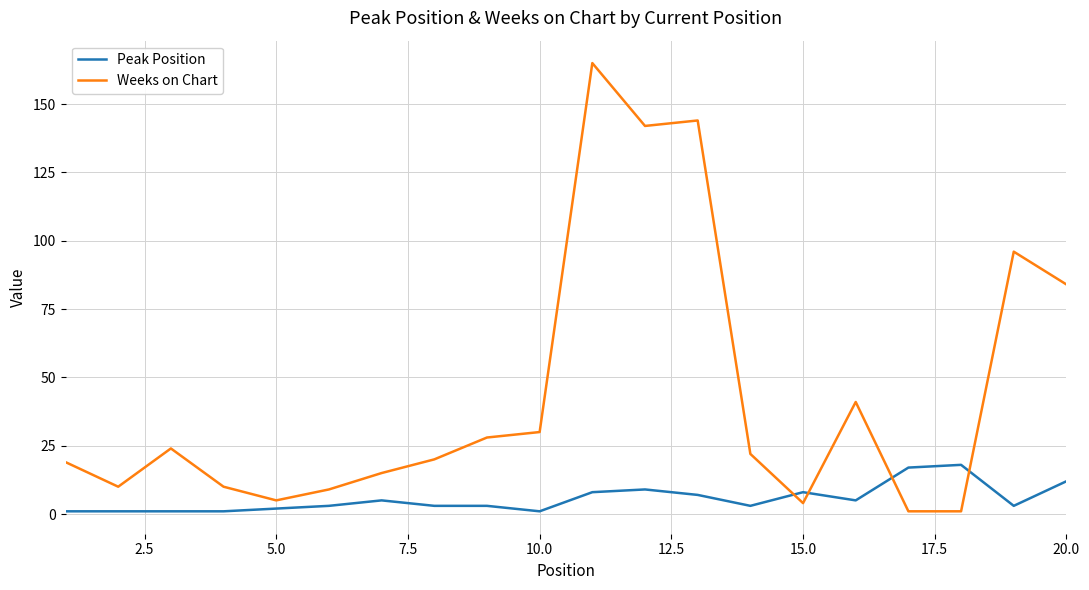

Reading right to left, list all the values displayed in this chart.

Peak Position: 12	3	18	17	5	8	3	7	9	8	1	3	3	5	3	2	1	1	1	1
Weeks on Chart: 84	96	1	1	41	4	22	144	142	165	30	28	20	15	9	5	10	24	10	19